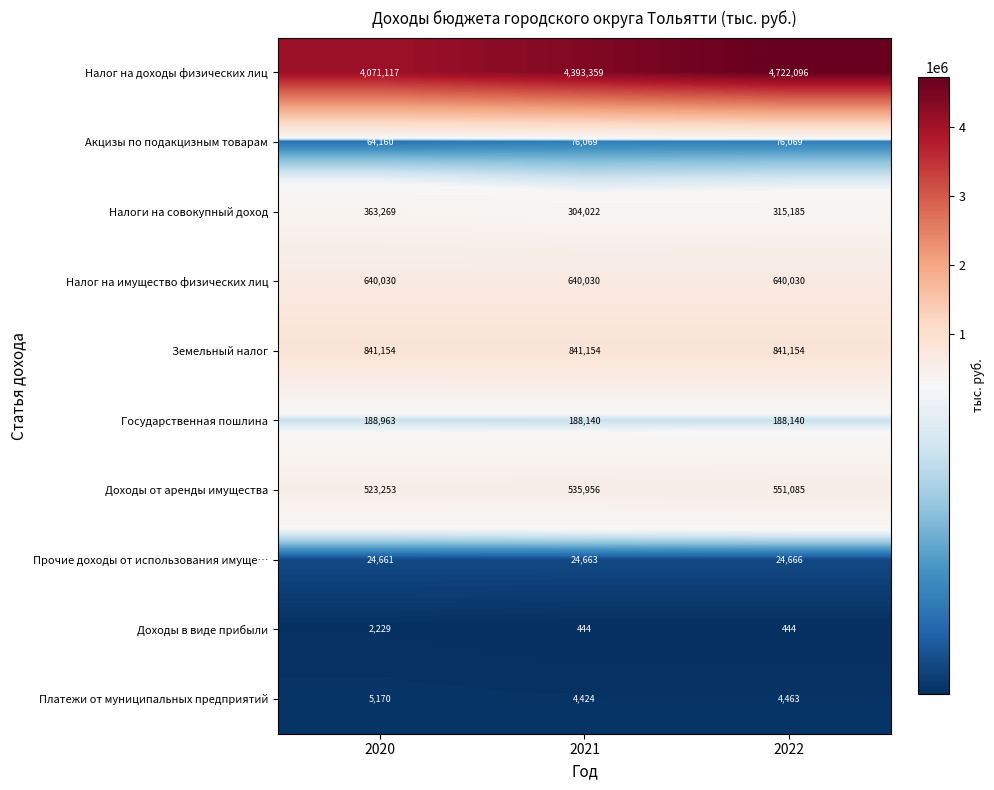

What is the minimum value for Доходы от аренды имущества?

523253